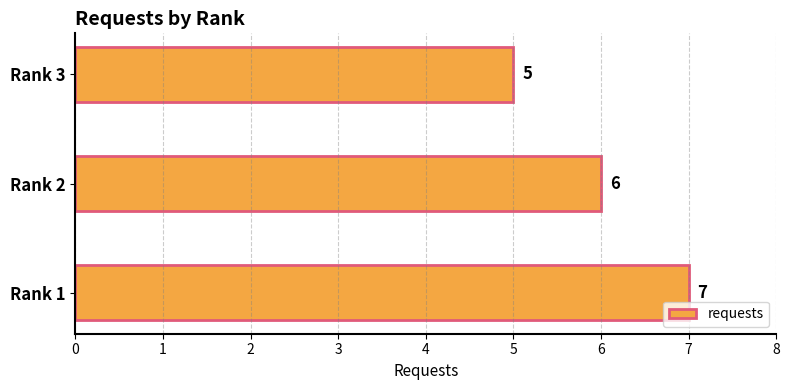

What is the maximum value shown in the chart?

7